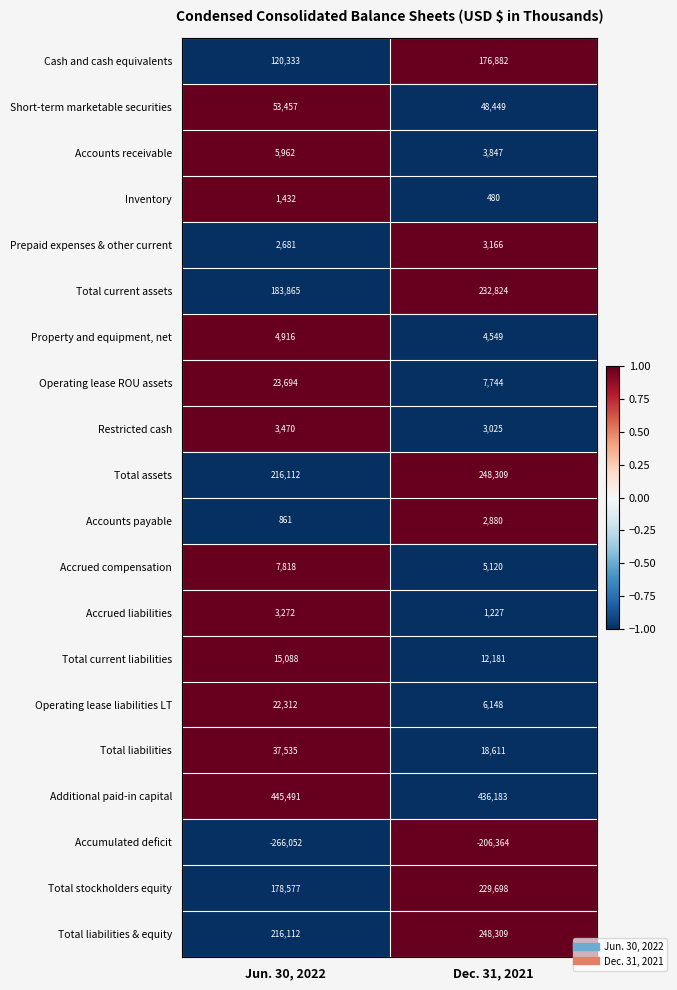

What is the maximum value for Operating lease liabilities LT?

22312